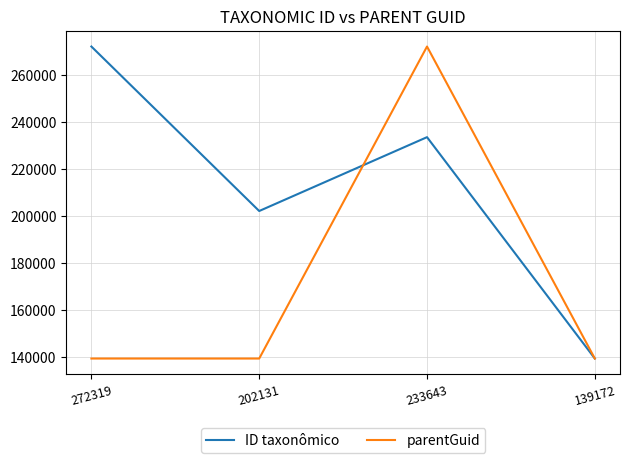

List the series in order of their overall mean, lowest first.

parentGuid, ID taxonômico